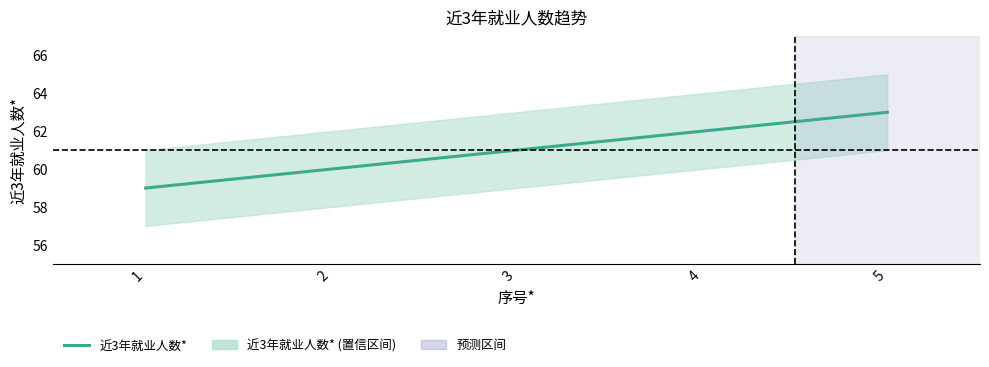

Rank the categories by value from lowest to highest.

1, 2, 3, 4, 5